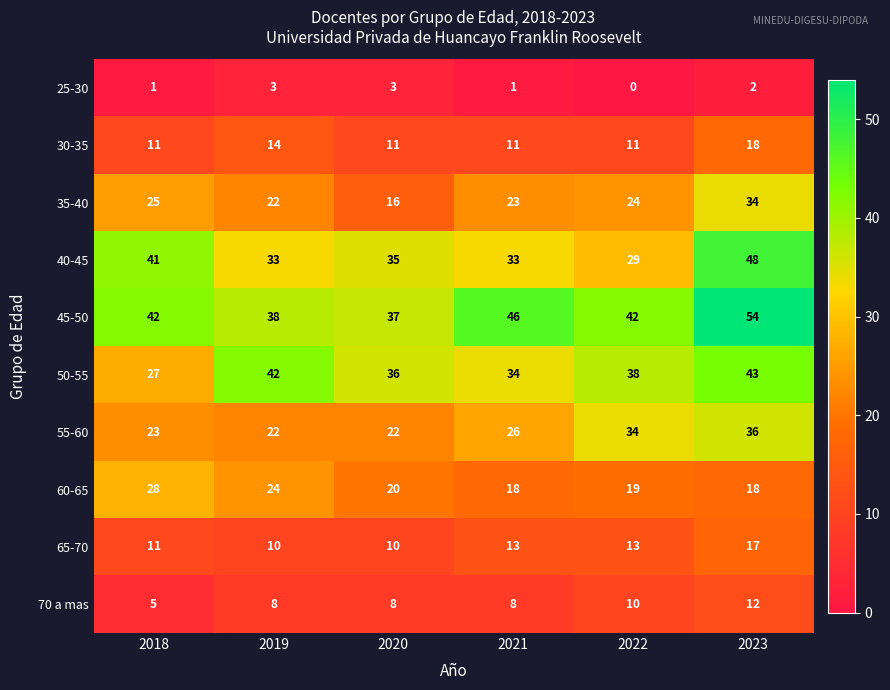

List the series in order of their peak value, highest first.

45-50, 40-45, 50-55, 55-60, 35-40, 60-65, 30-35, 65-70, 70 a mas, 25-30